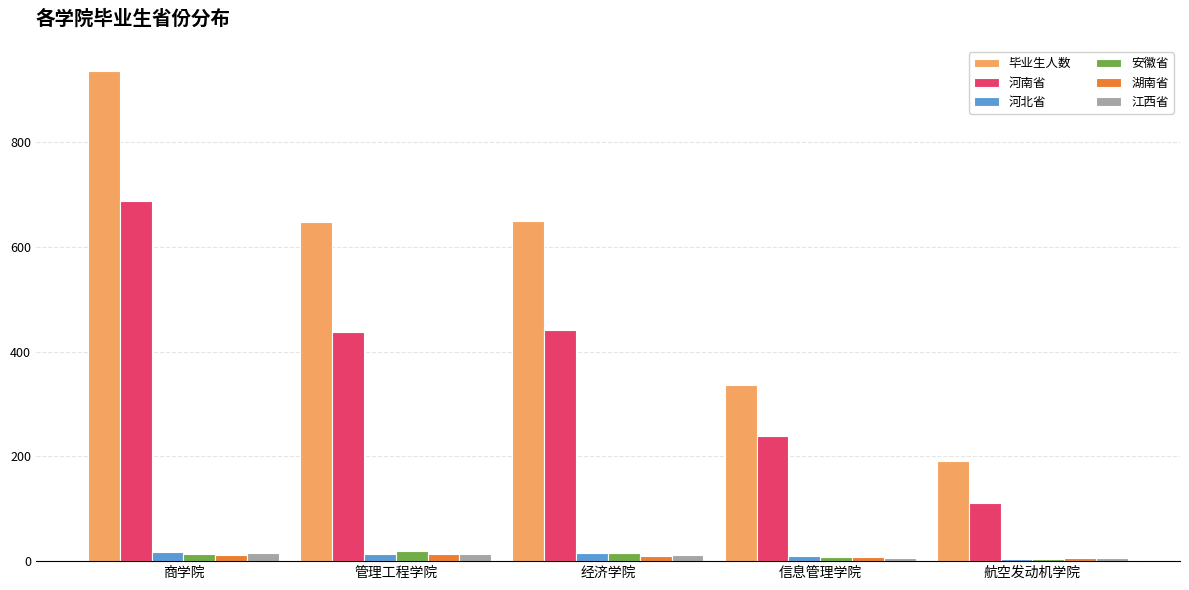

Which category has the highest value across all series?

商学院